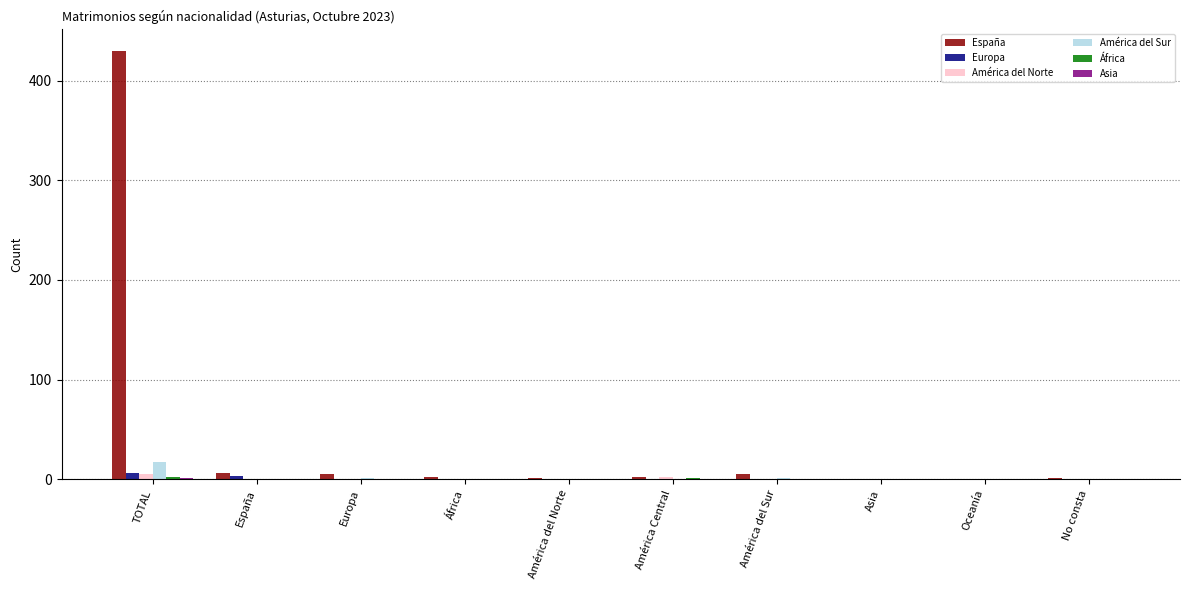

The Europa series shows 0 at Europa. True or false?

True